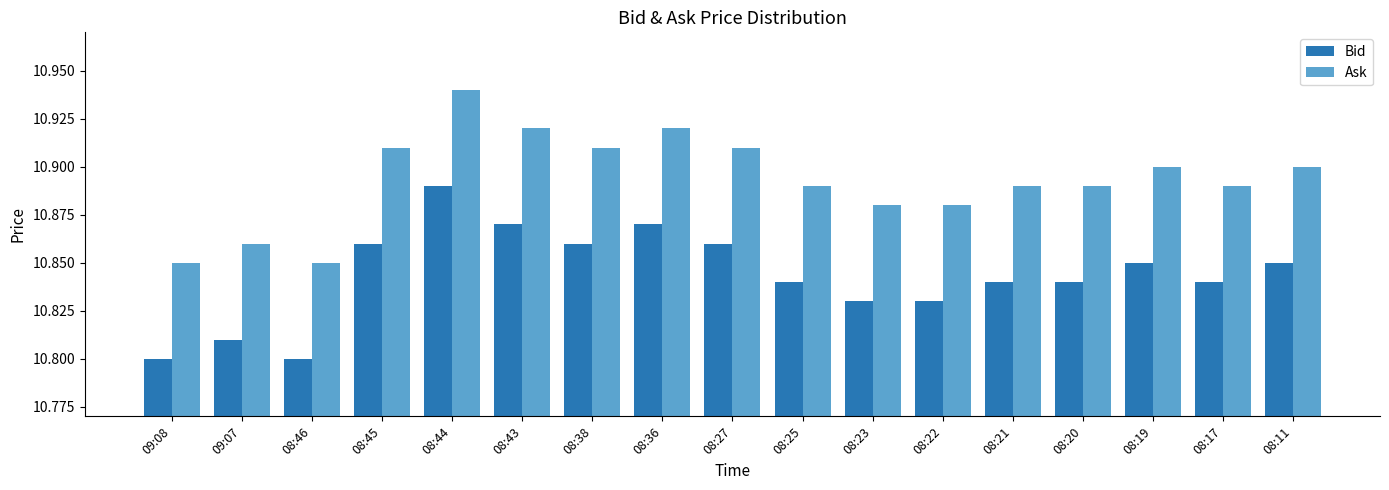

Which category has the highest value across all series?

08:44